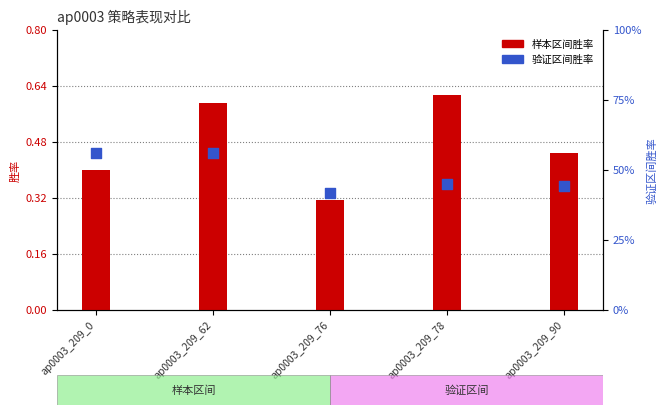

At which category is the sum across all series the highest?

ap0003_209_62